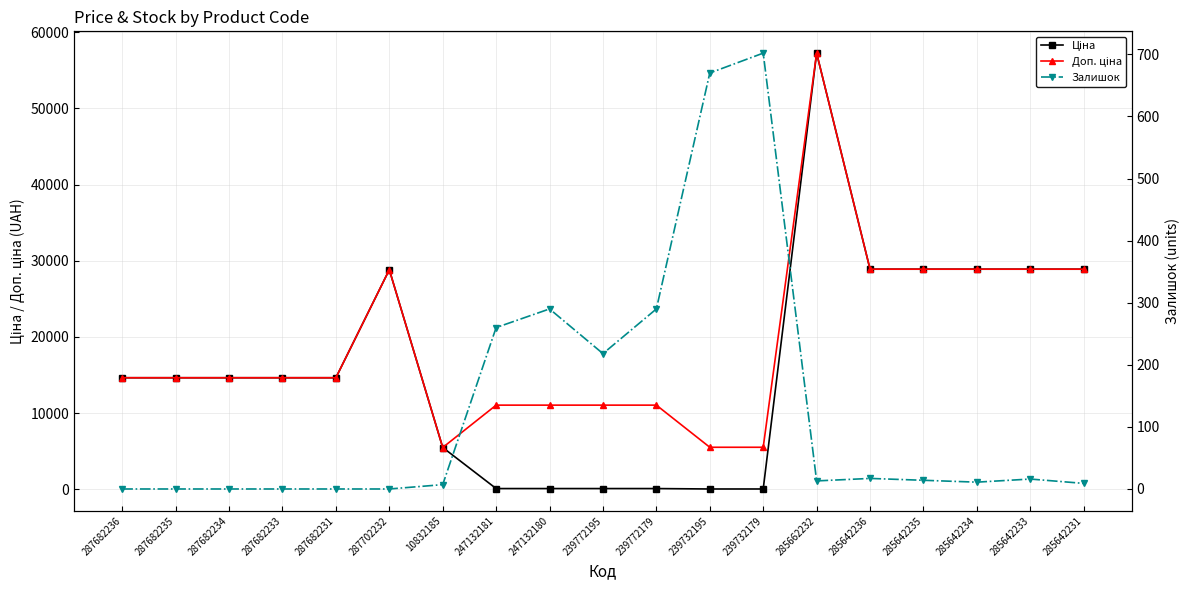

How many data points in Залишок are above 13?

9